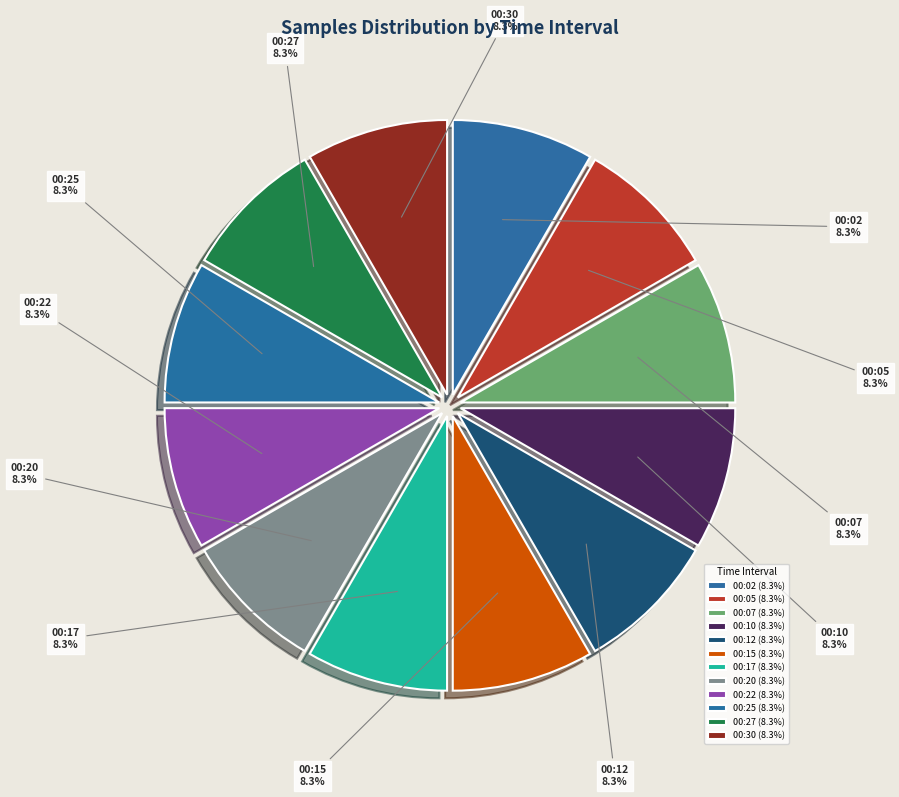

Is it true that 00:20 is 22% of the pie?

False